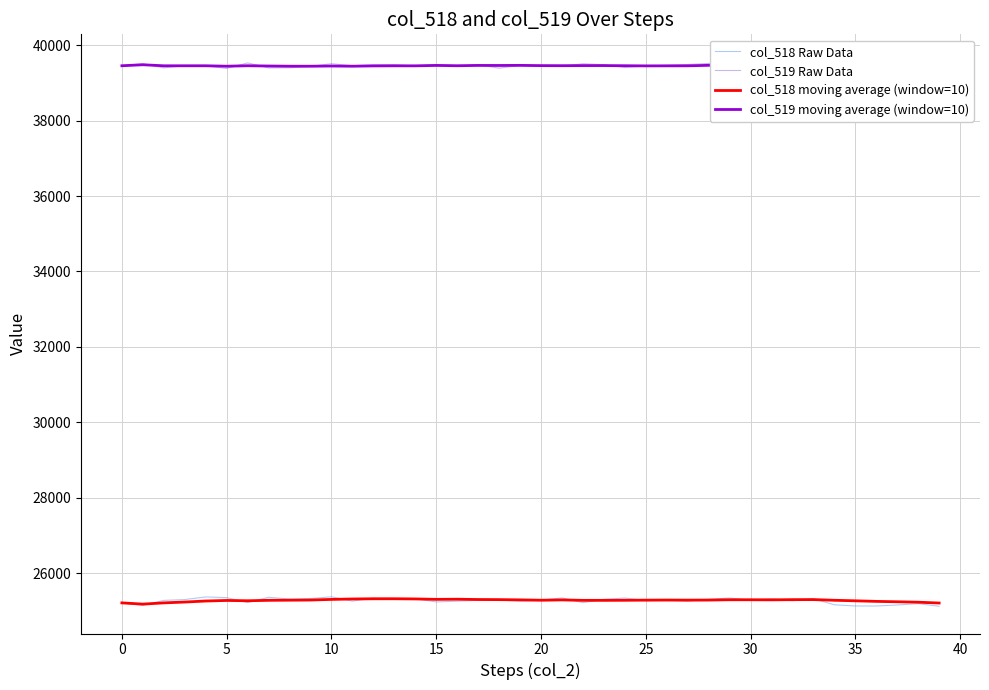

True or false: col_518 Raw Data and col_518 moving average (window=10) intersect in this chart.

True